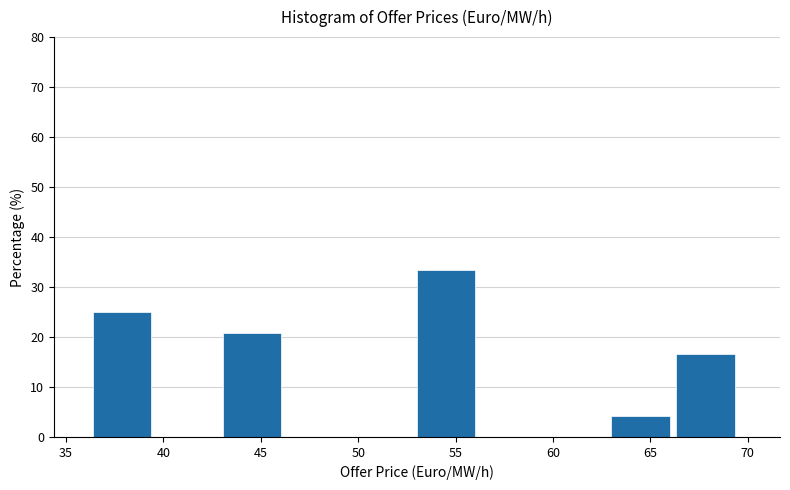

Reading left to right, transcribe this chart: for each bar, give the range it covers on the x-axis and its height. Neither the bar edges nor the heights are printed on the chart, so give them approximately, as read against the axes.

36.5 to 39.5: 25
39.5 to 43.0: 0
43.0 to 46.5: 21
46.5 to 49.5: 0
49.5 to 53.0: 0
53.0 to 56.5: 33
56.5 to 59.5: 0
59.5 to 63.0: 0
63.0 to 66.5: 4
66.5 to 69.5: 17